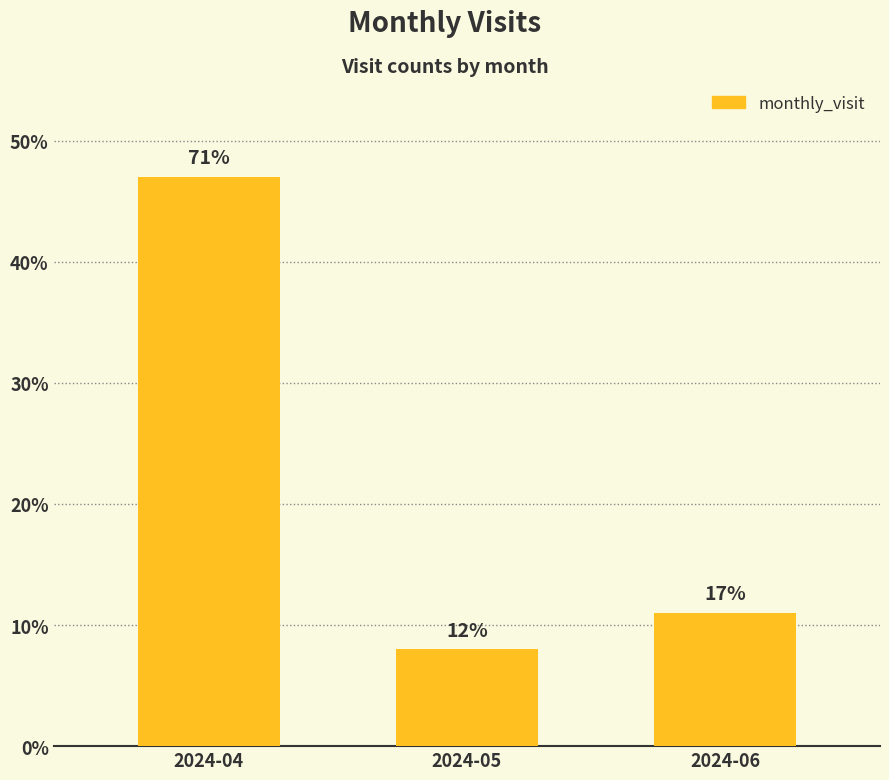

What is the value of the 2nd bar from the left?

8